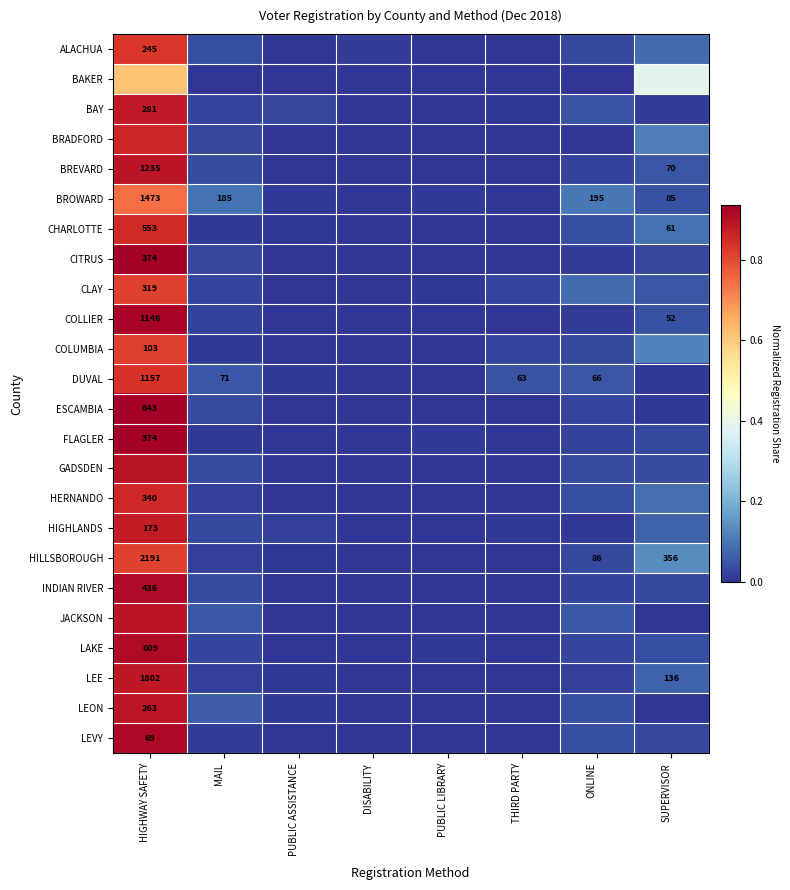

What is the difference between the second highest and second lowest values in the HILLSBOROUGH series?

0.1